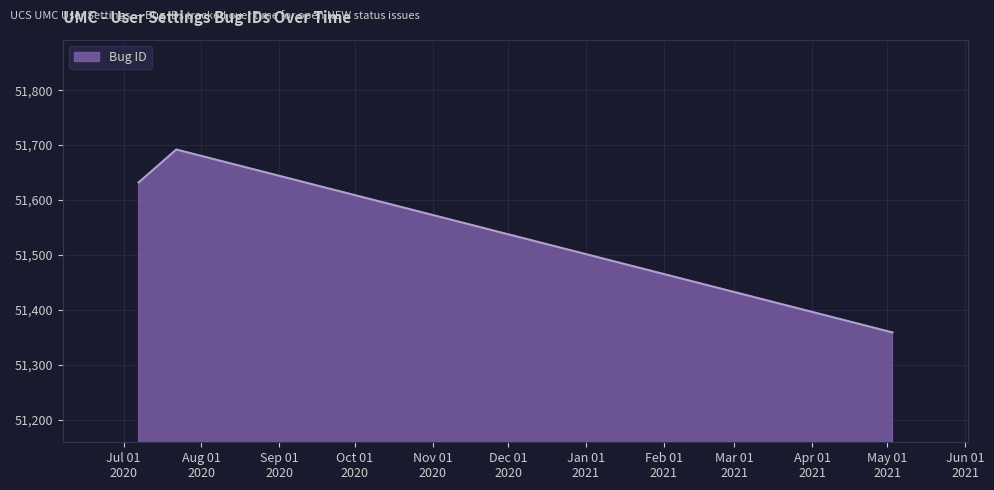

What is the average value?

51561